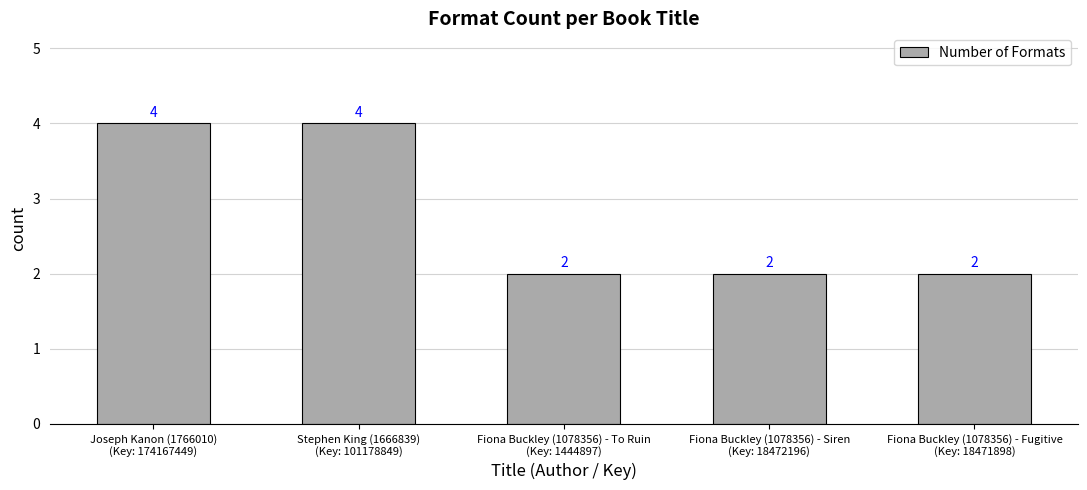

How many bars are there in total?

5